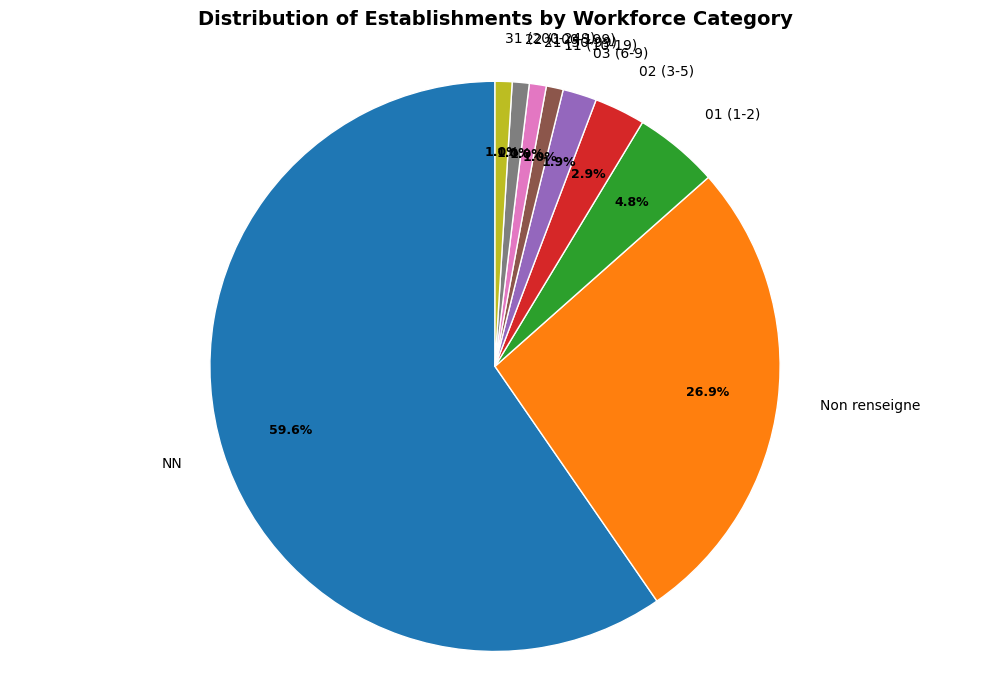

Which slice represents more than half of the pie?

NN